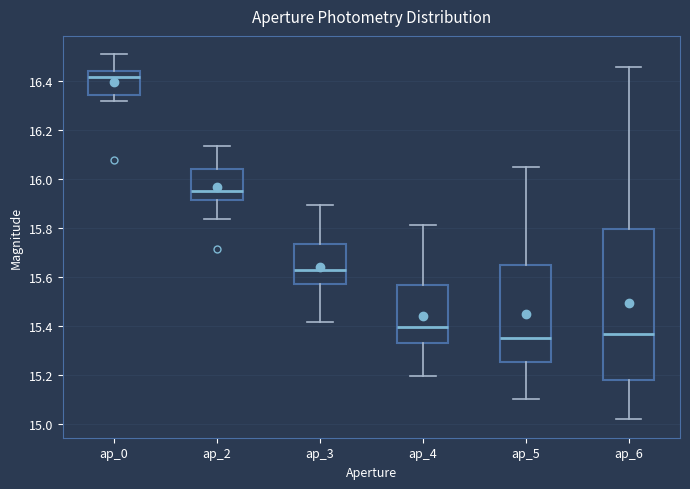

Which box is the tallest, from its lower edge to its upper edge?

ap_6